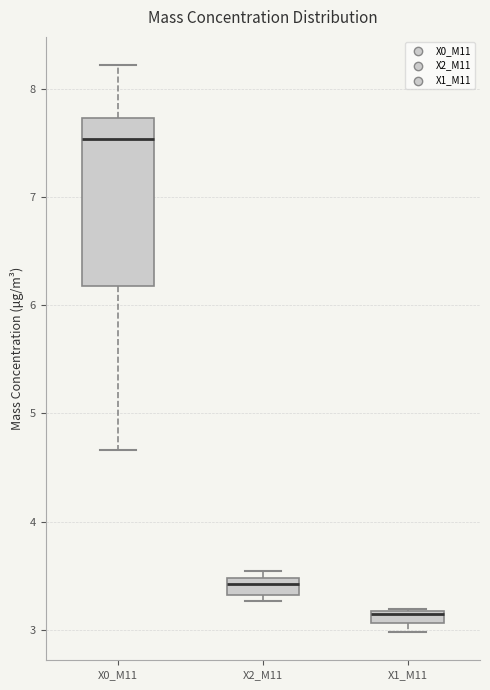

Comparing the boxes themselves (not the whiskers), which one is the tallest?

X0_M11